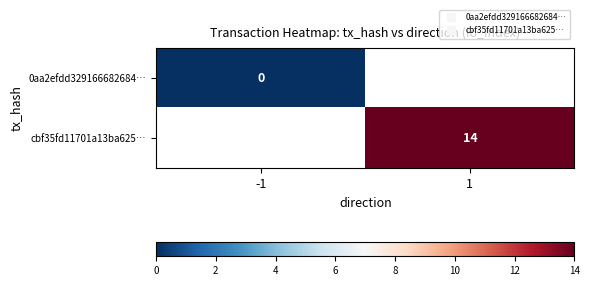

Is the value of 0aa2efdd329166682684… at -1 greater than the value of cbf35fd11701a13ba625… at -1?

No